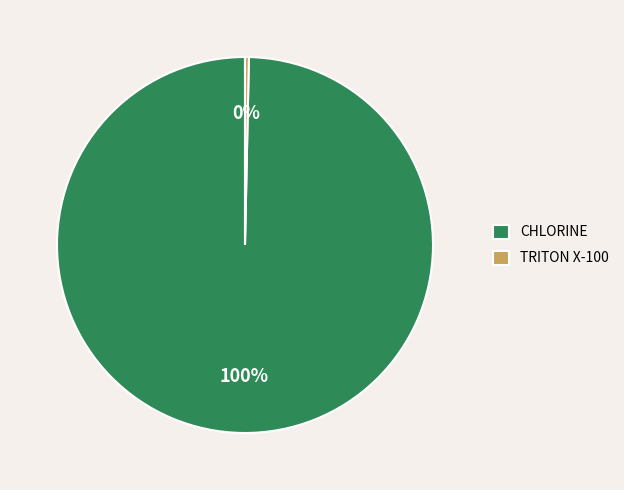

Which has a higher value, CHLORINE or TRITON X-100?

CHLORINE